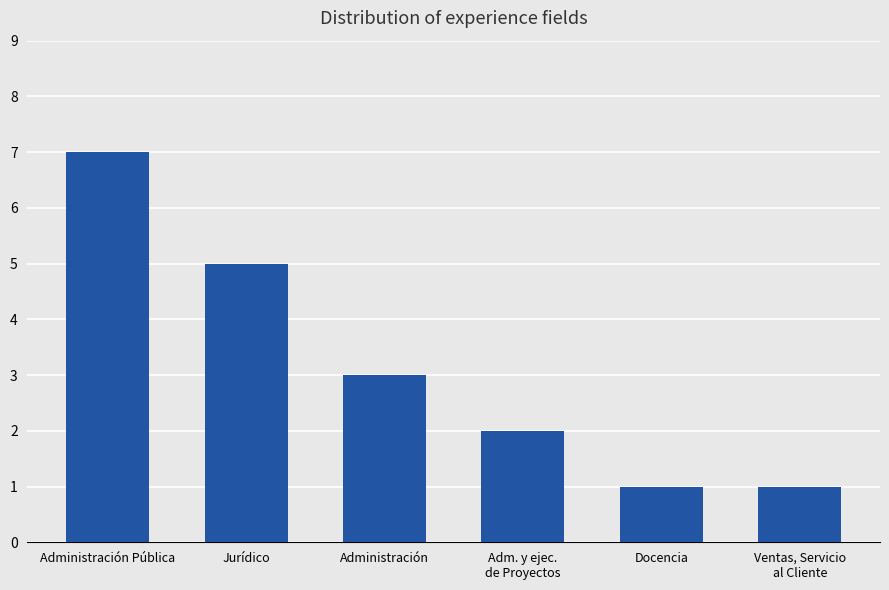

Count the values in the range 1 to 5.

5